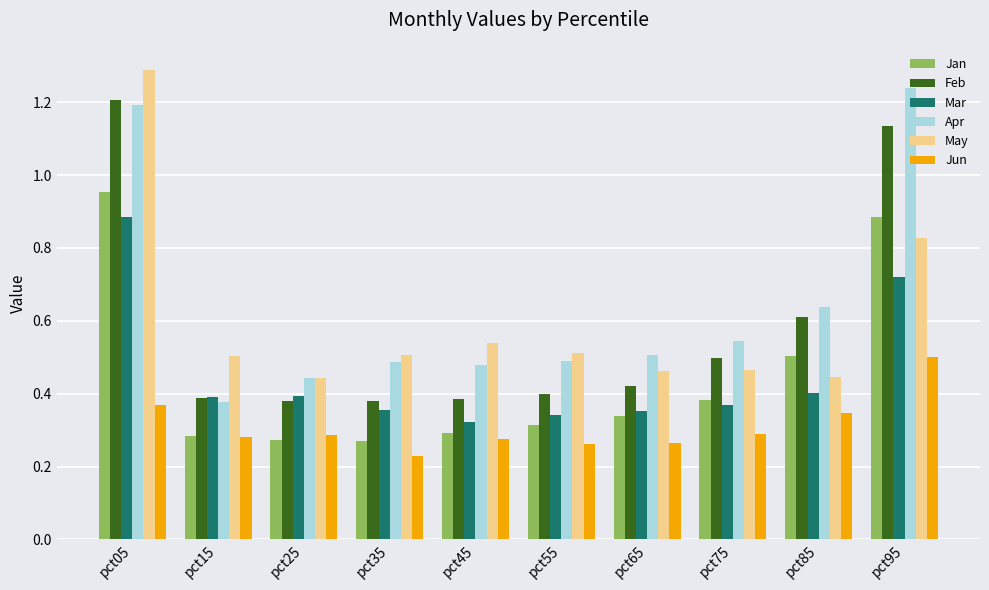

Is it true that Apr equals 0.5 at pct45?

True